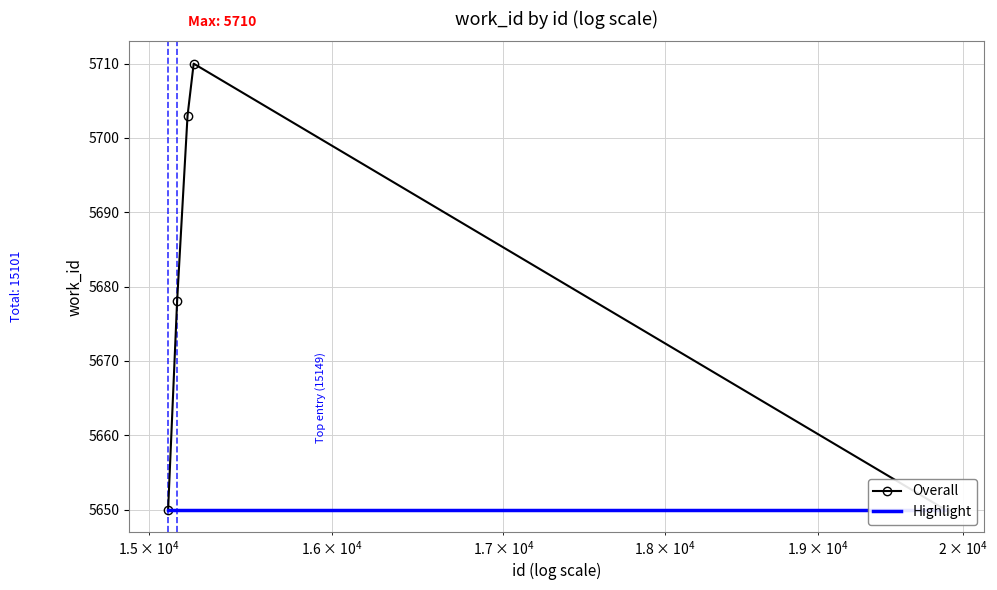

What is the sum of the values at 15205 and 19873?

11353